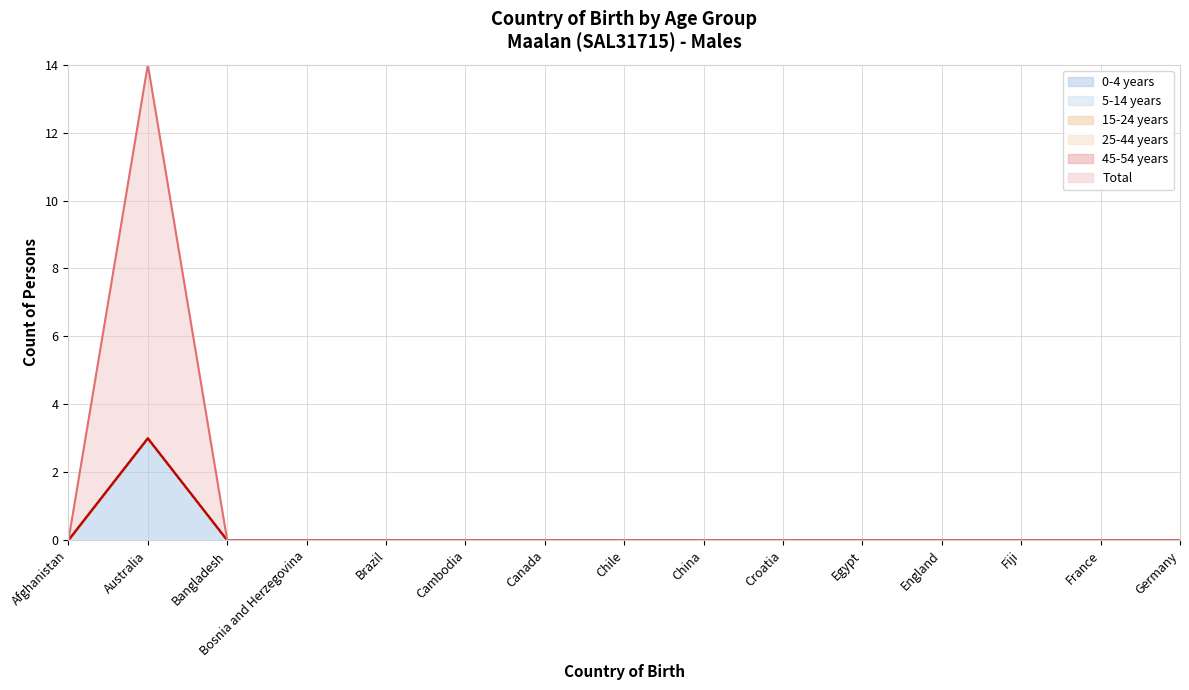

What is the maximum value shown in the chart?

11